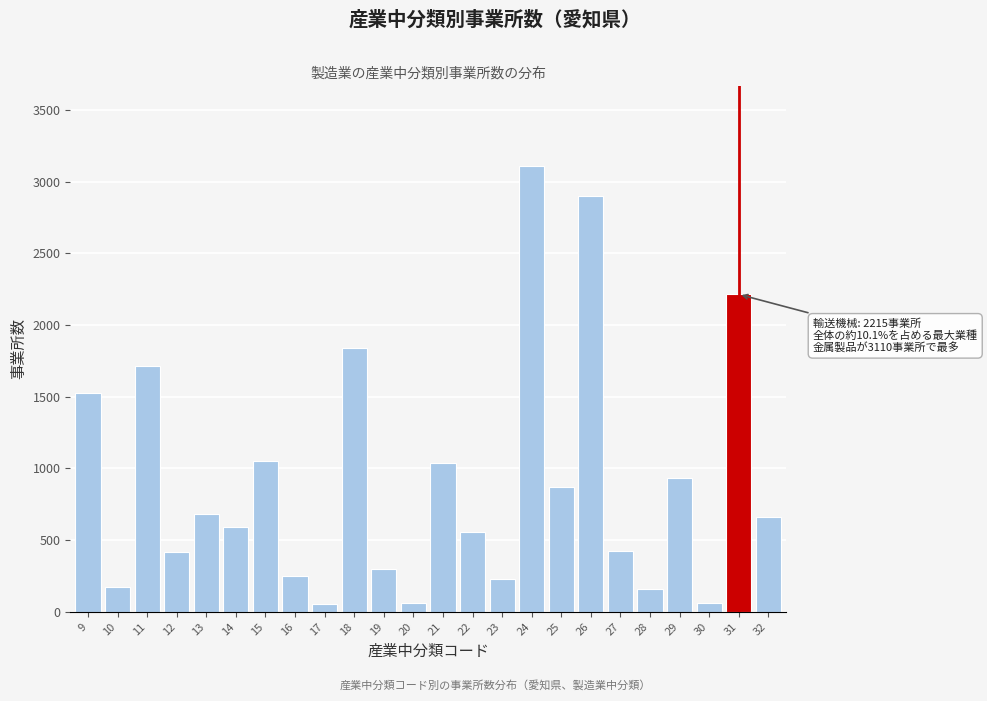

What is the change in value from 24 to 28?

-2949